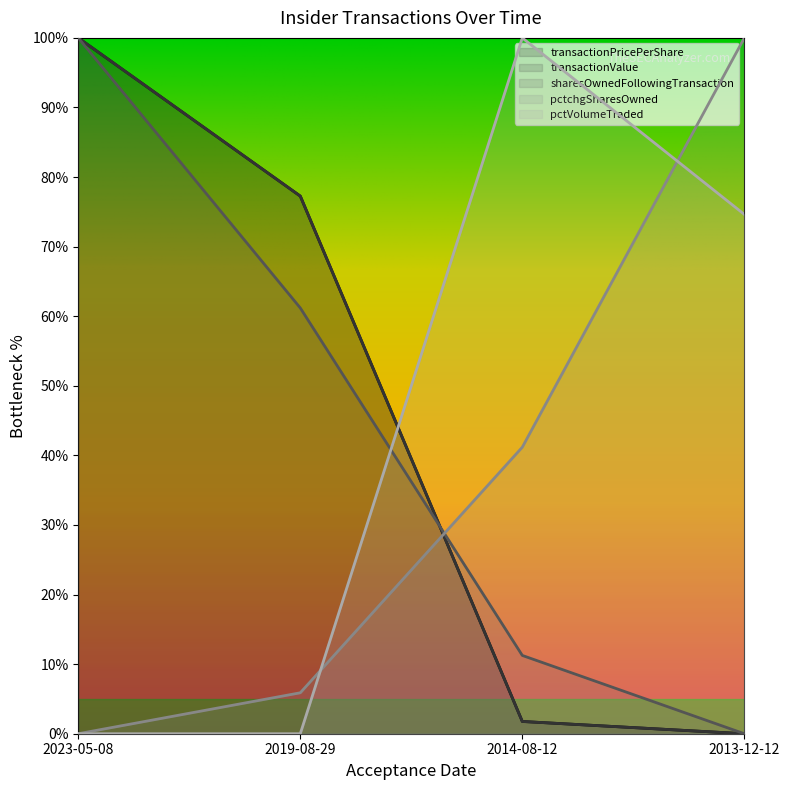

How many lines are shown in the chart?

5